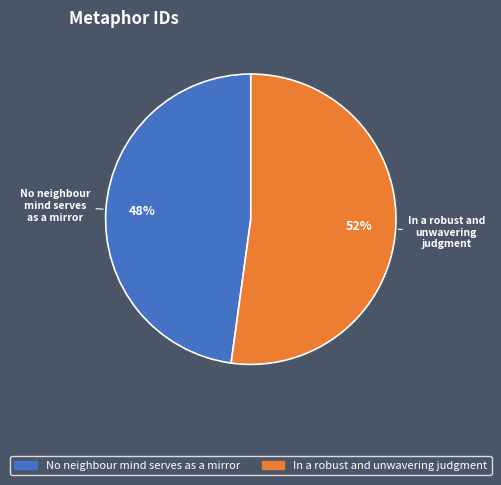

To the nearest percent, what is the difference between the largest and smallest slice percentages?

4%